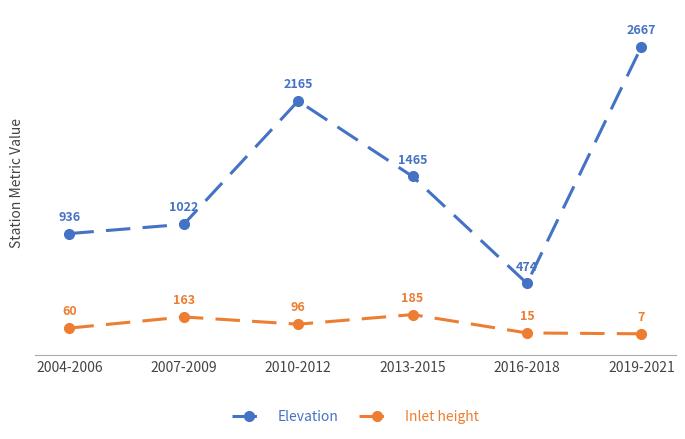

What is the difference between the Inlet height values at 2007-2009 and 2010-2012?

67